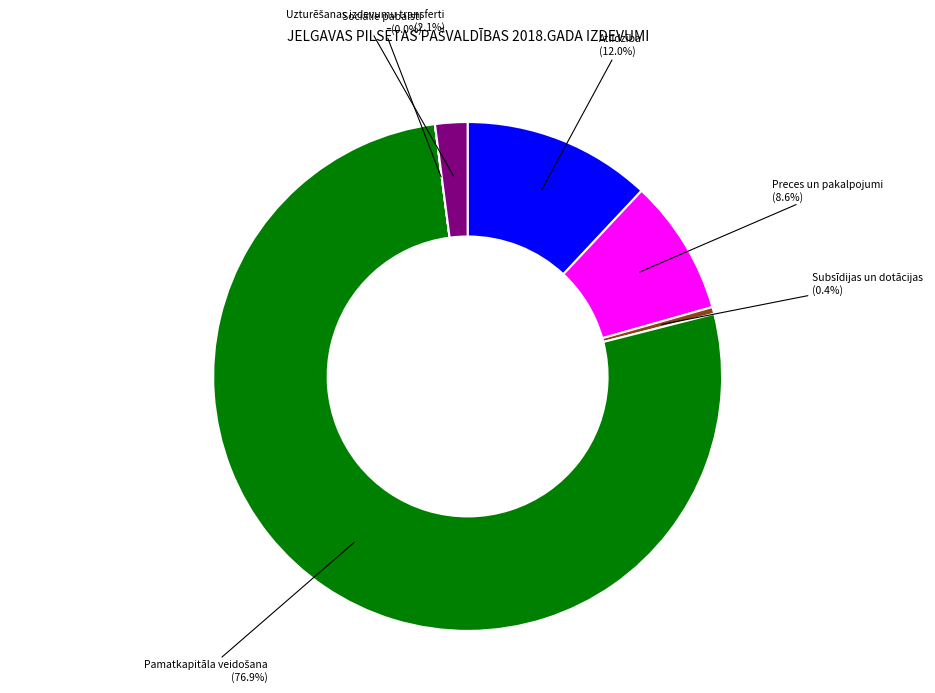

Does any single category account for the majority?

Yes